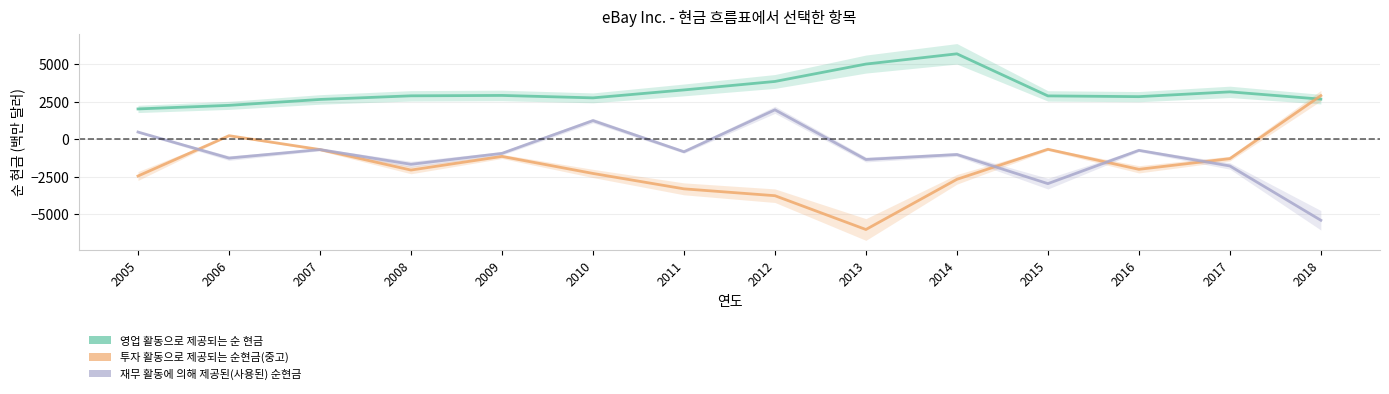

How many data points in 투자 활동으로 제공되는 순현금(중고) are above -2008?

6